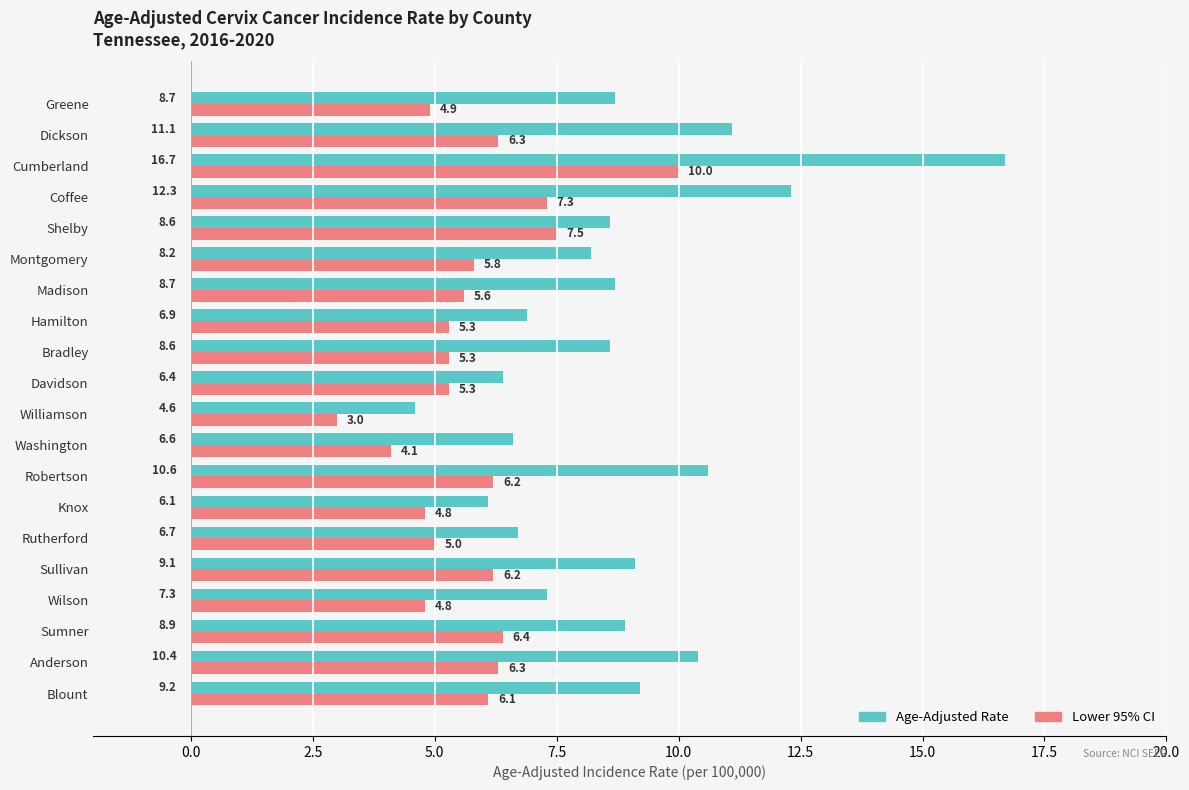

True or false: Age-Adjusted Rate has a value of 7.3 at Wilson.

True